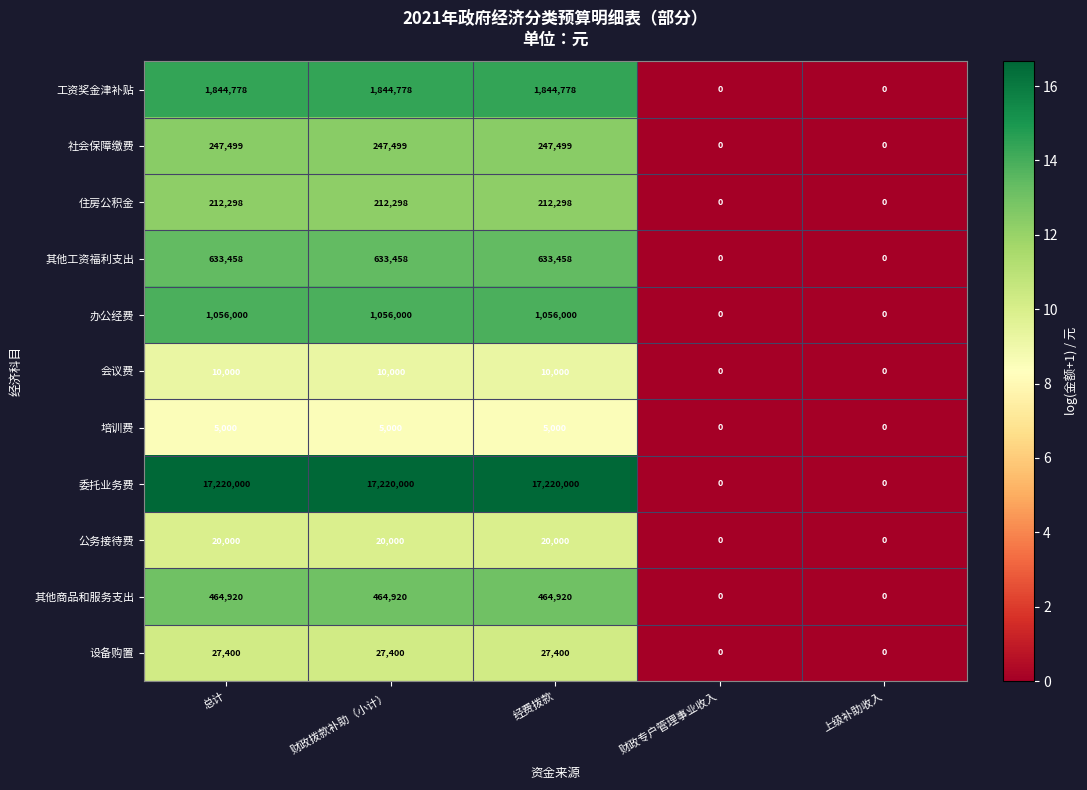

What is the total value across all series at 财政拨款补助（小计）?

21741353